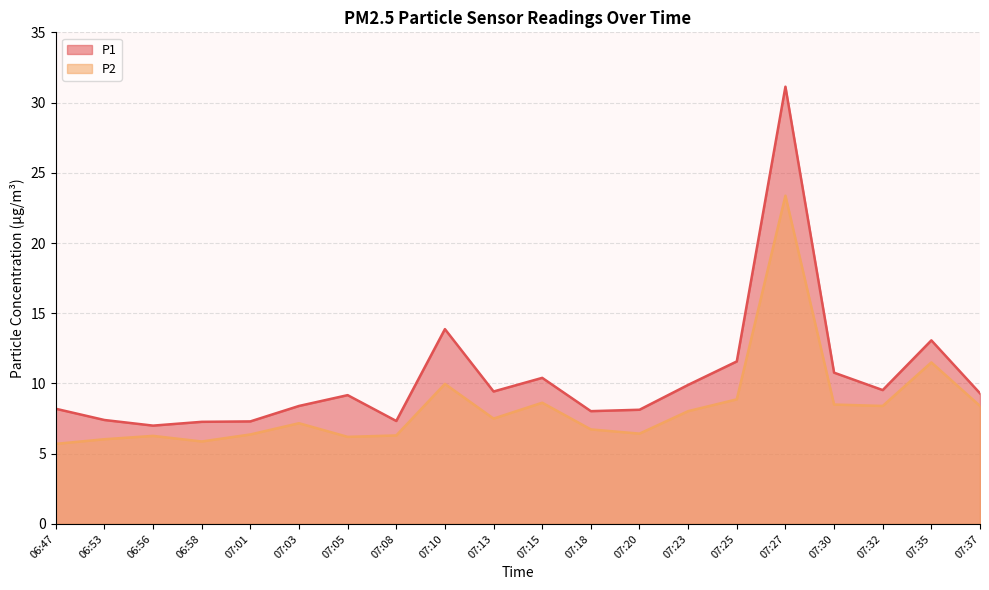

What is the maximum value for P2?

23.4